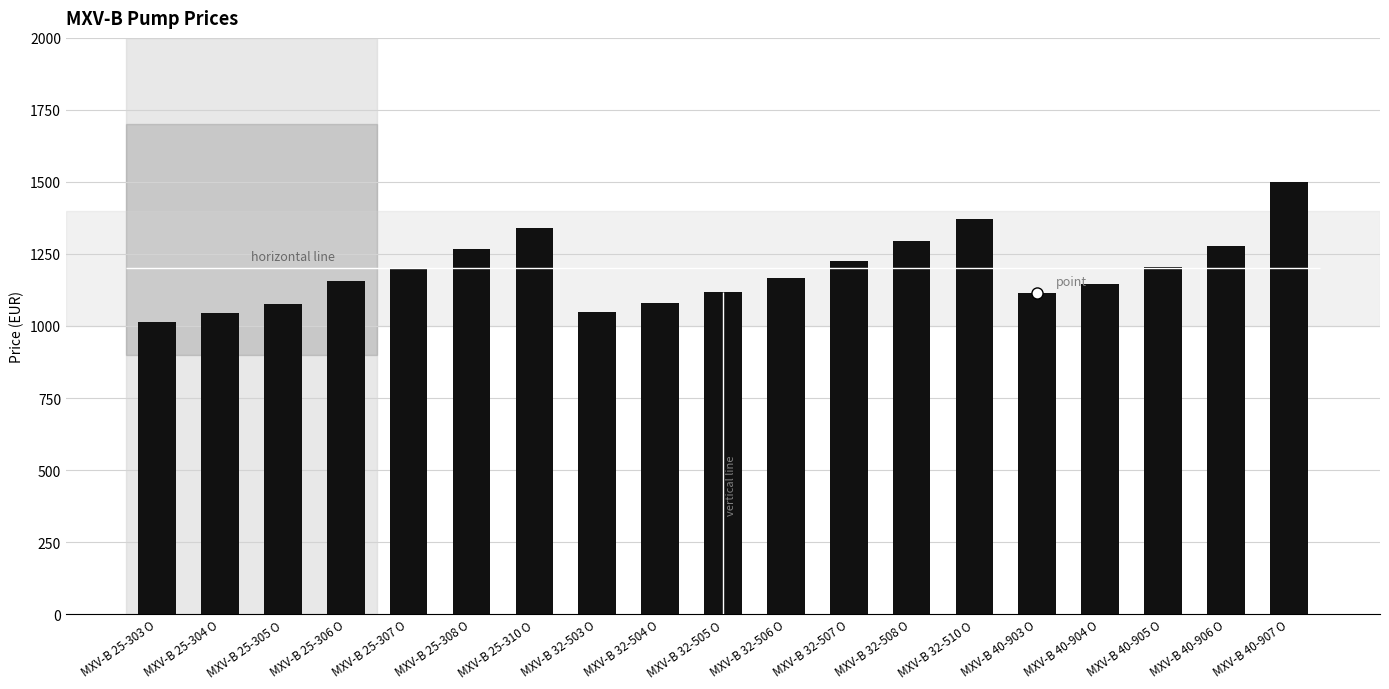

Count the number of data series in this chart.

1